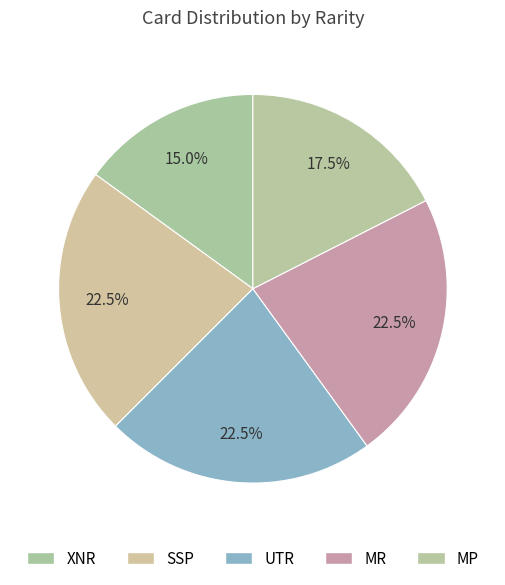

Combined, do MR and SSP account for over 50%?

No